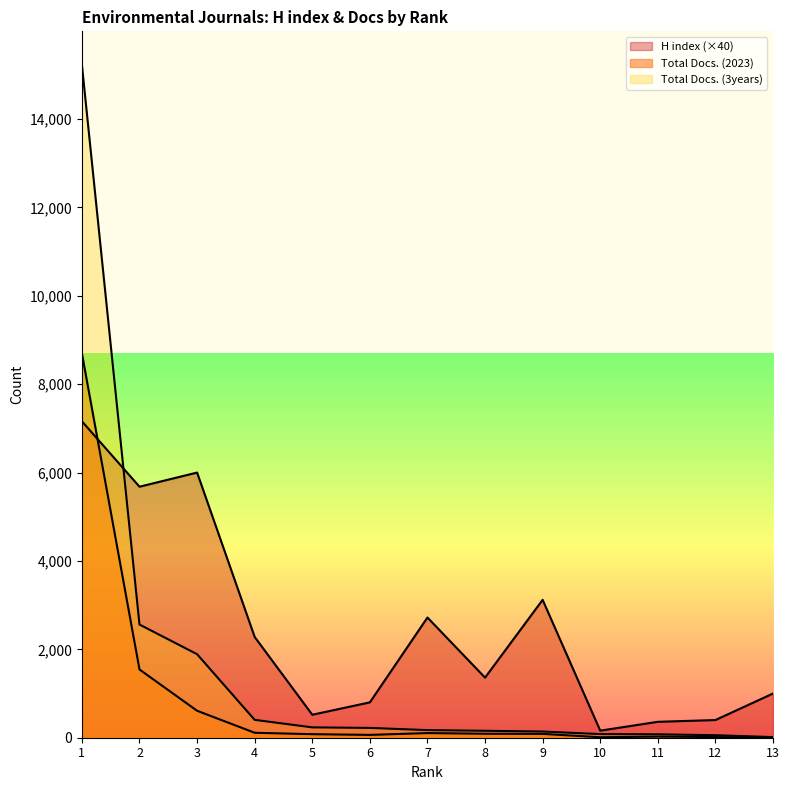

Where is the first local maximum for H index?

3